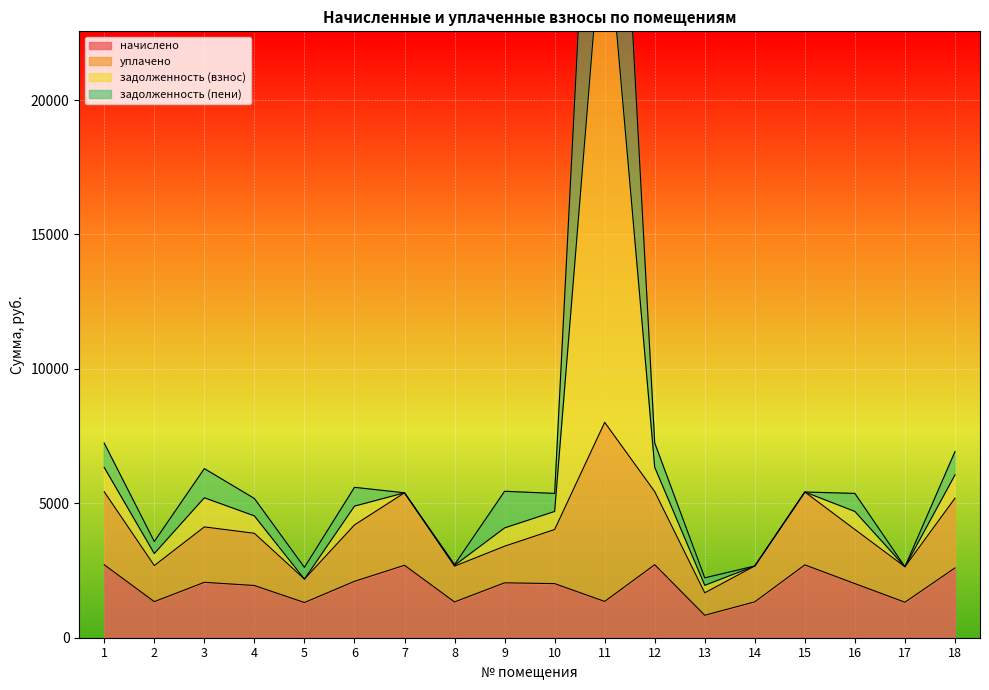

What is the minimum value shown in the chart?

835.5